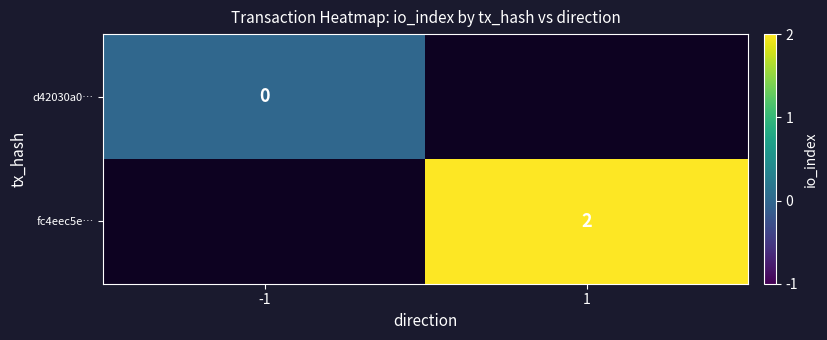

True or false: fc4eec5e… has a value of 0 at 1.

False